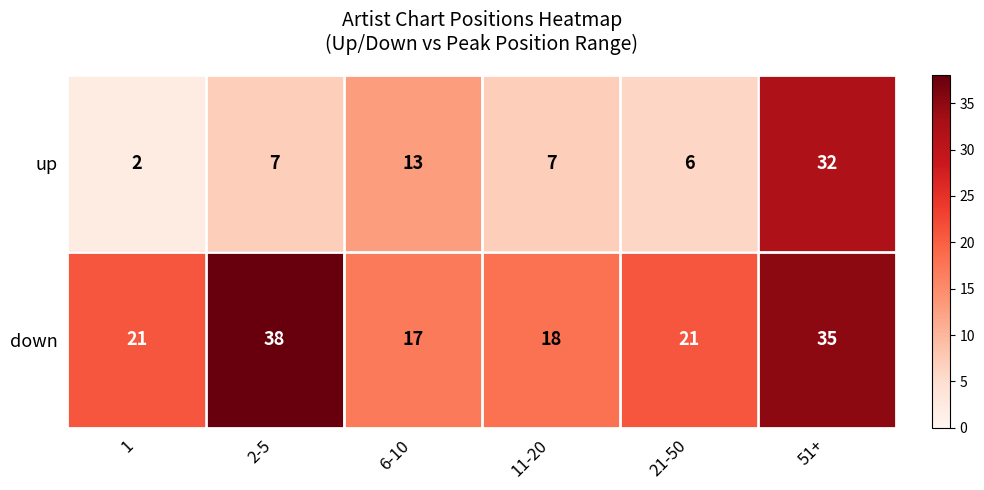

At which category does the chart reach its peak across all series?

2-5